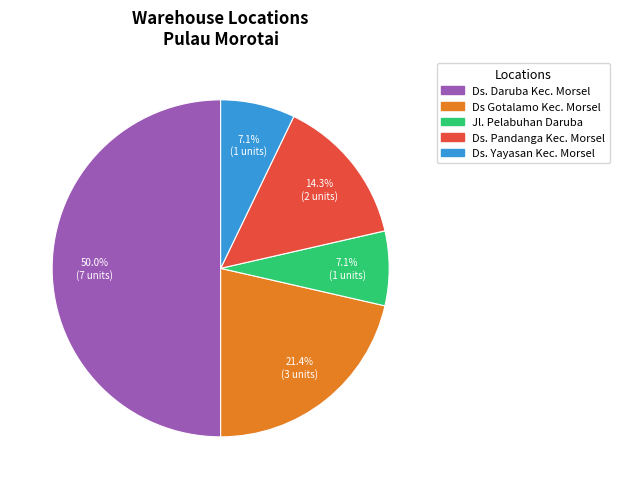

Combined, do Jl. Pelabuhan Daruba and Ds Gotalamo Kec. Morsel account for over 50%?

No